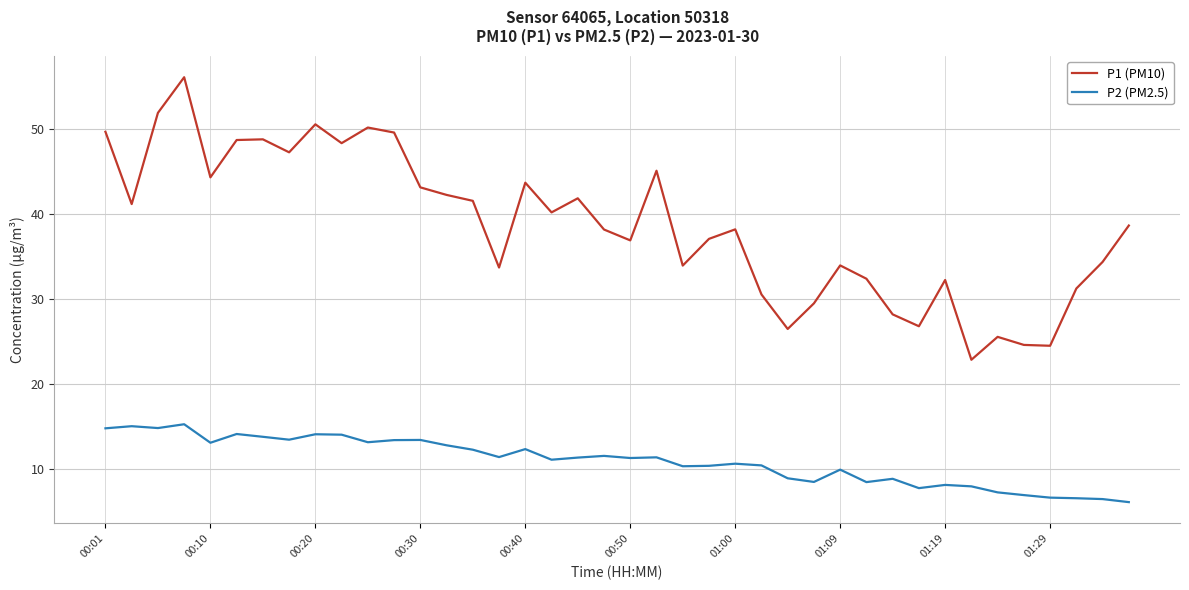

What is the difference between the maximum and minimum values in the P1 (PM10) series?

33.3